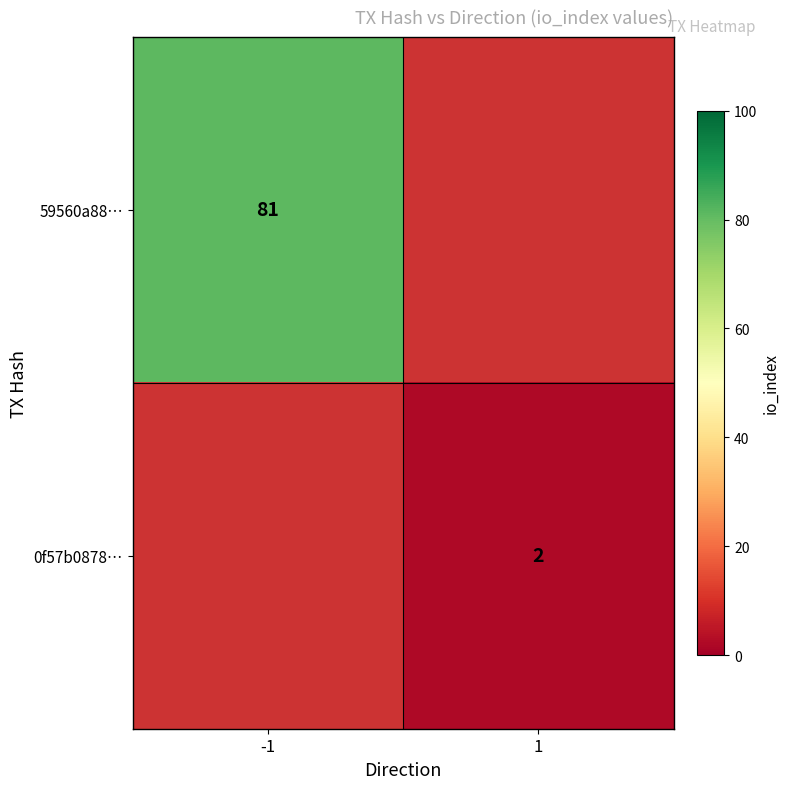

How many categories are shown in the chart?

2